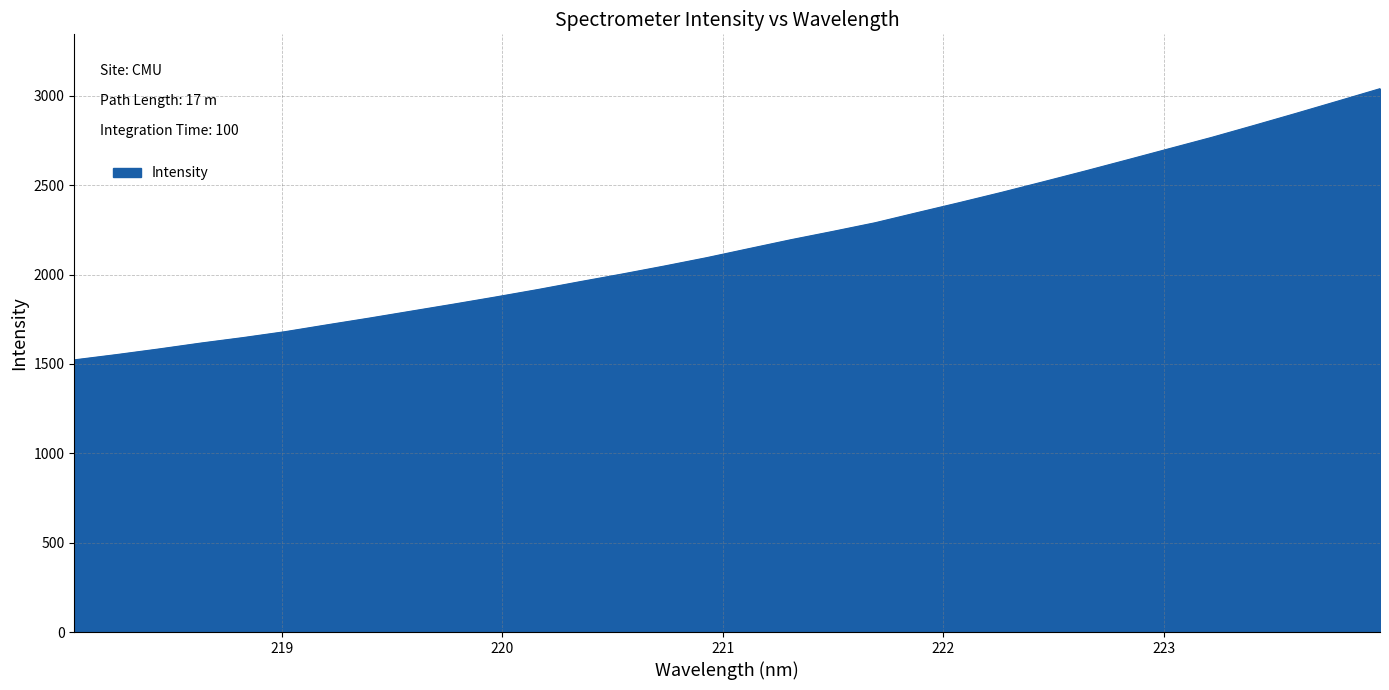

How many values are below 2145?

16